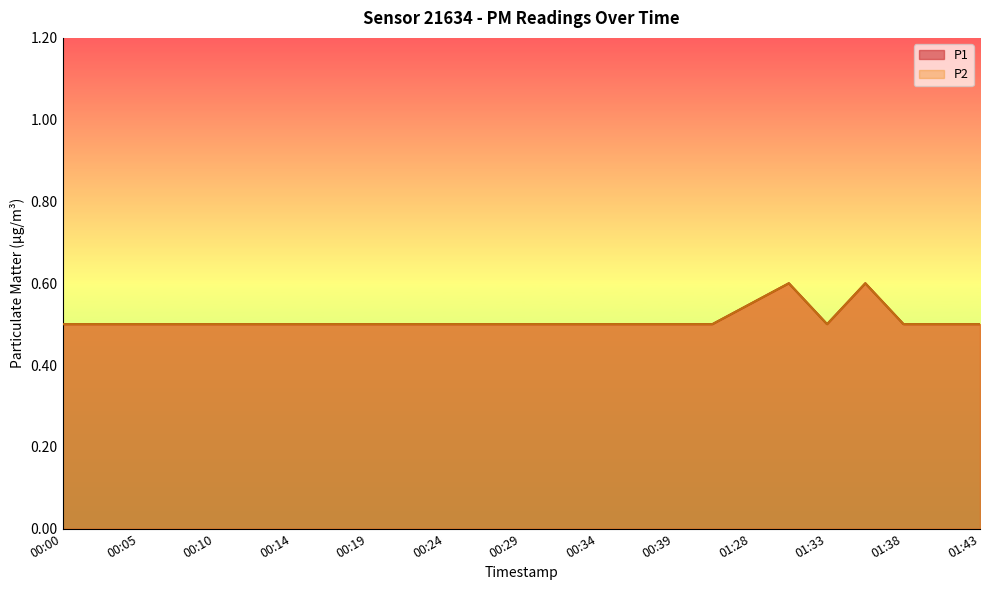

Count the P1 values in the range 0 to 1.

25